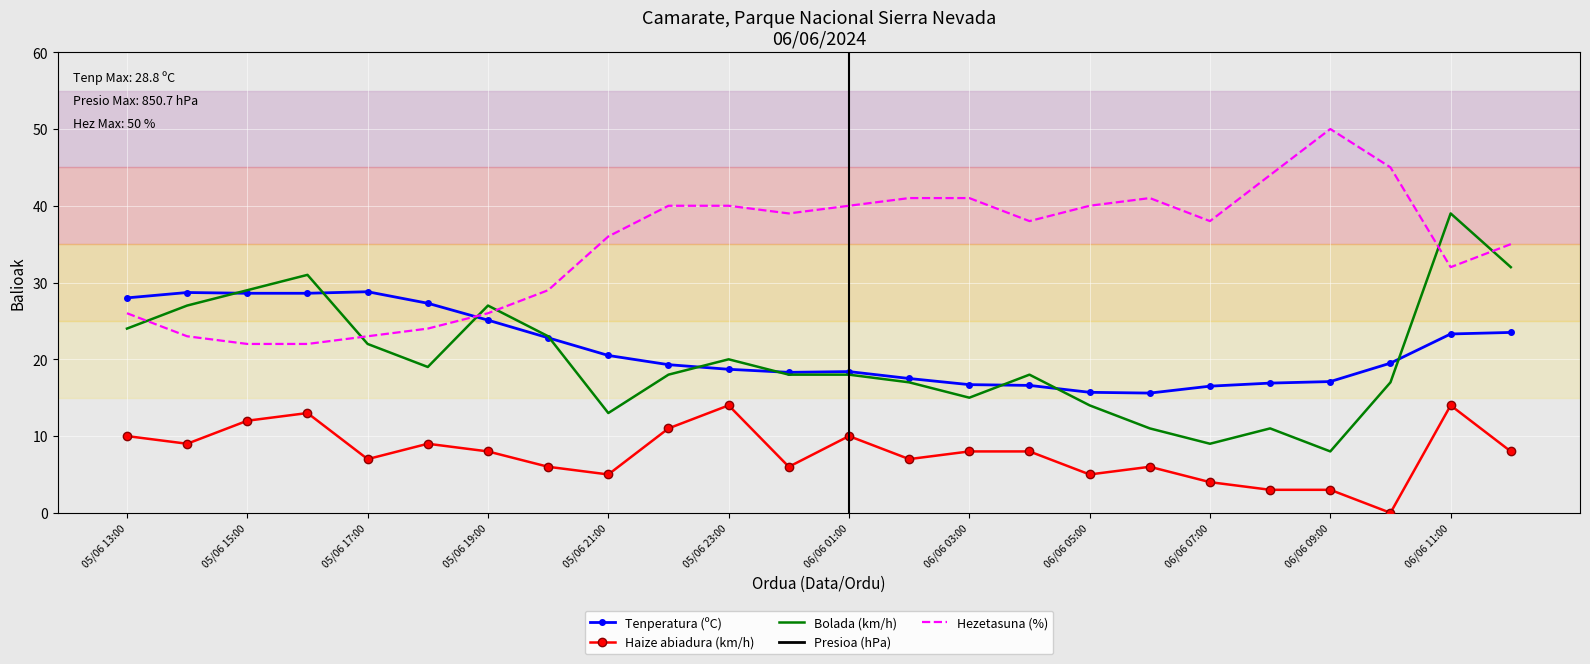

The value of Tenperatura (ºC) at 06/06 03:00 is 16.7. True or false?

True